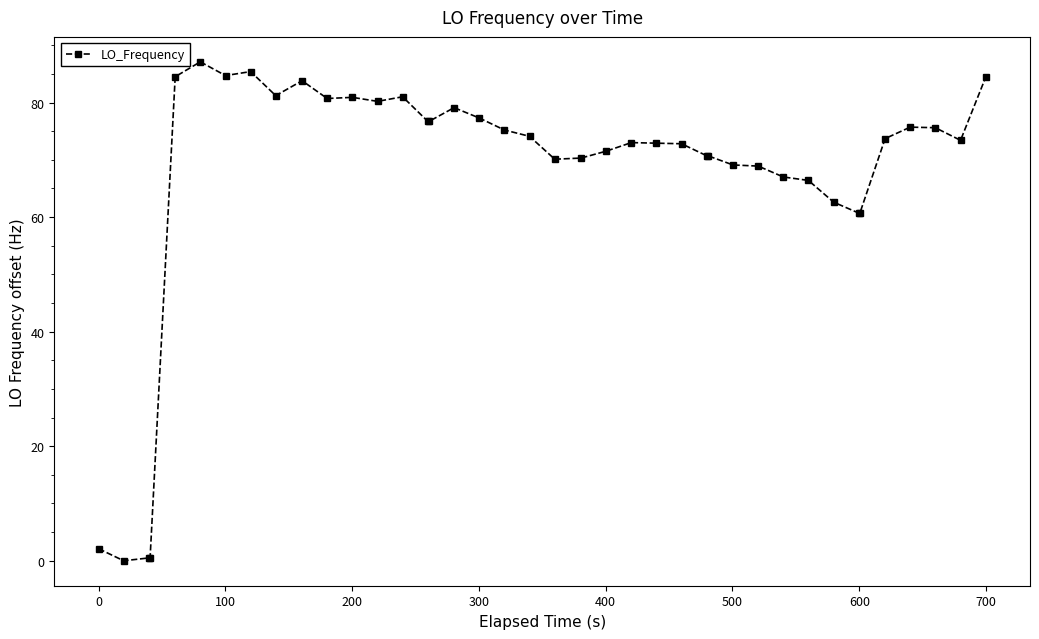

True or false: there are more than 2 points higher than both neighbors.

True